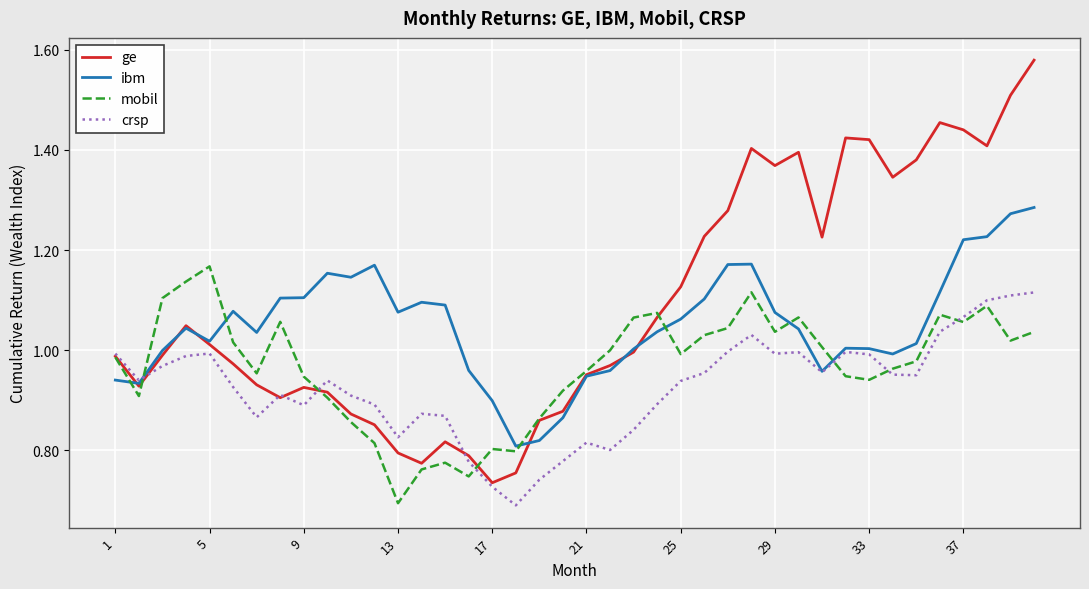

Does the chart display data point markers on the line(s)?

No